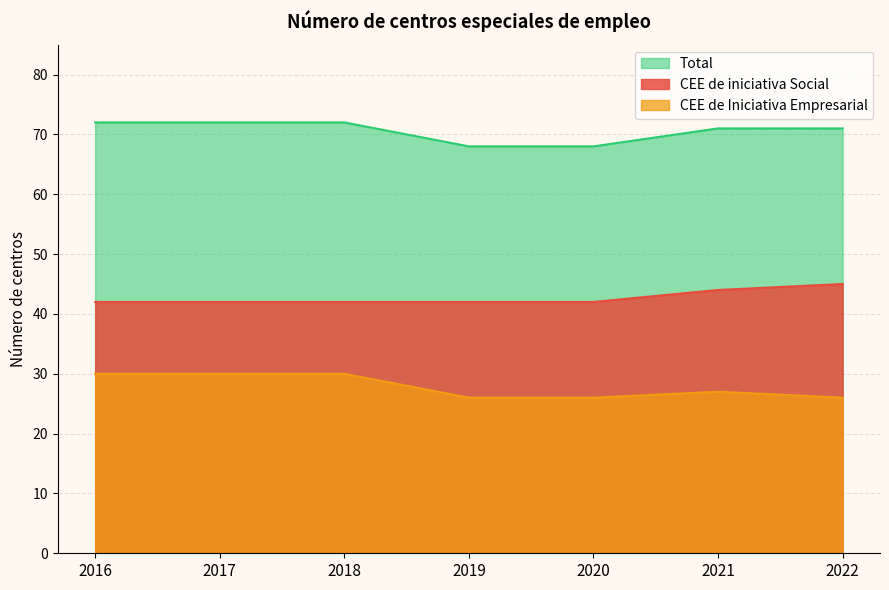

How many values in the CEE de Iniciativa Empresarial series are below 27?

3